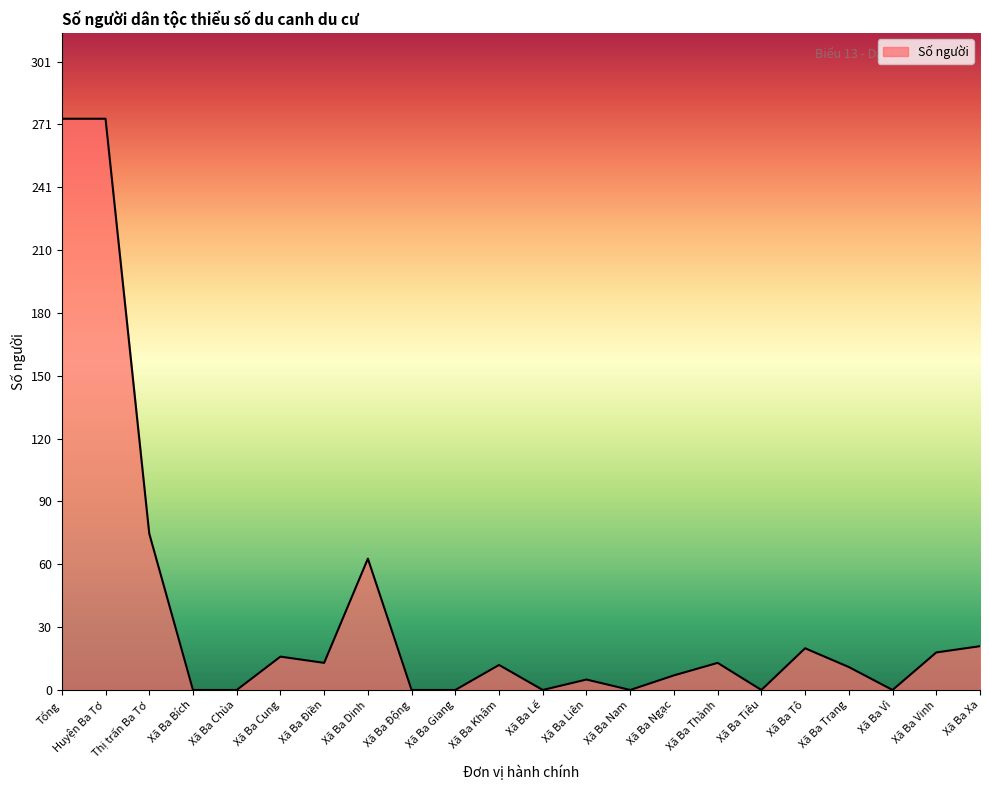

Between Huyện Ba Tơ and Xã Ba Trang, which is larger?

Huyện Ba Tơ